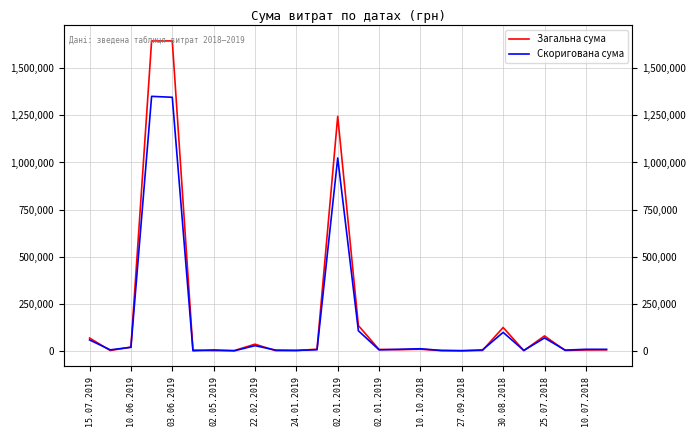

How many data points in Скоригована сума are less than 7729?

13